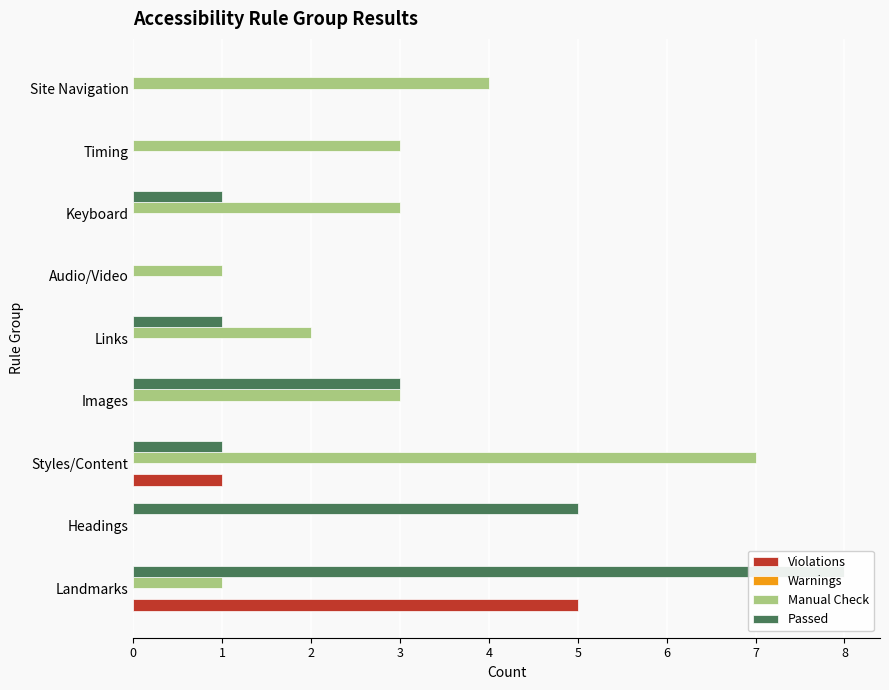

What is the sum of the Manual Check values at Keyboard and Timing?

6.0